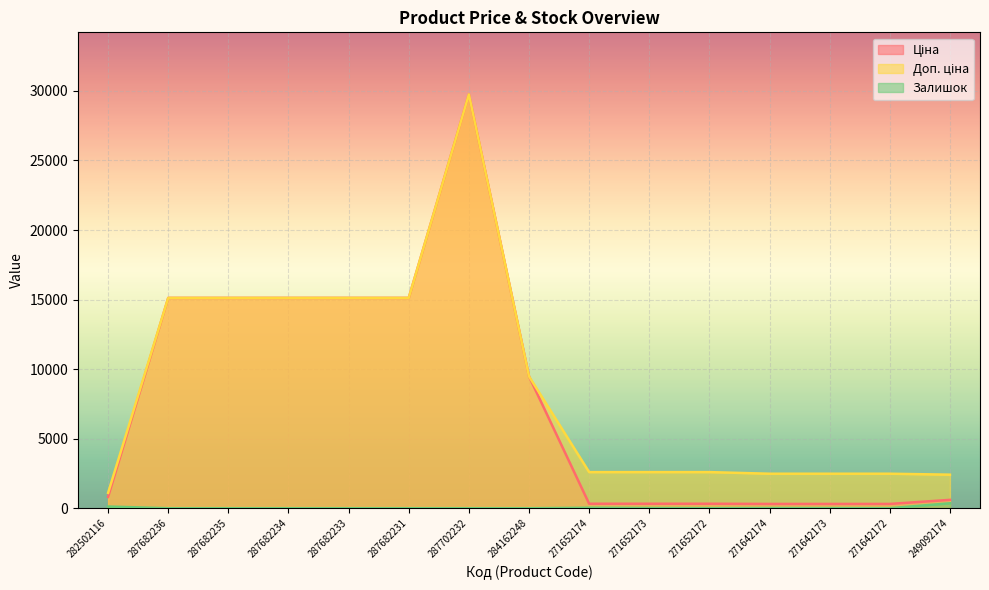

Between 287682236 and 271642172, which series saw the biggest shift?

Ціна